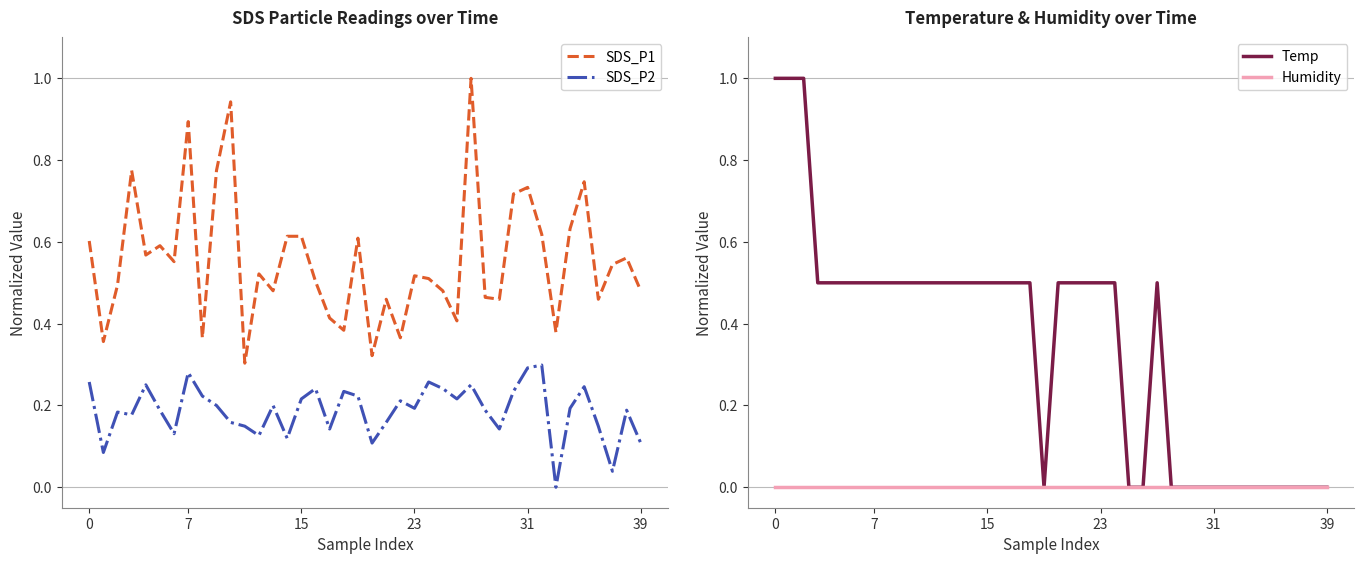

What is the sum of the SDS_P2 values at 28 and 22?

0.4